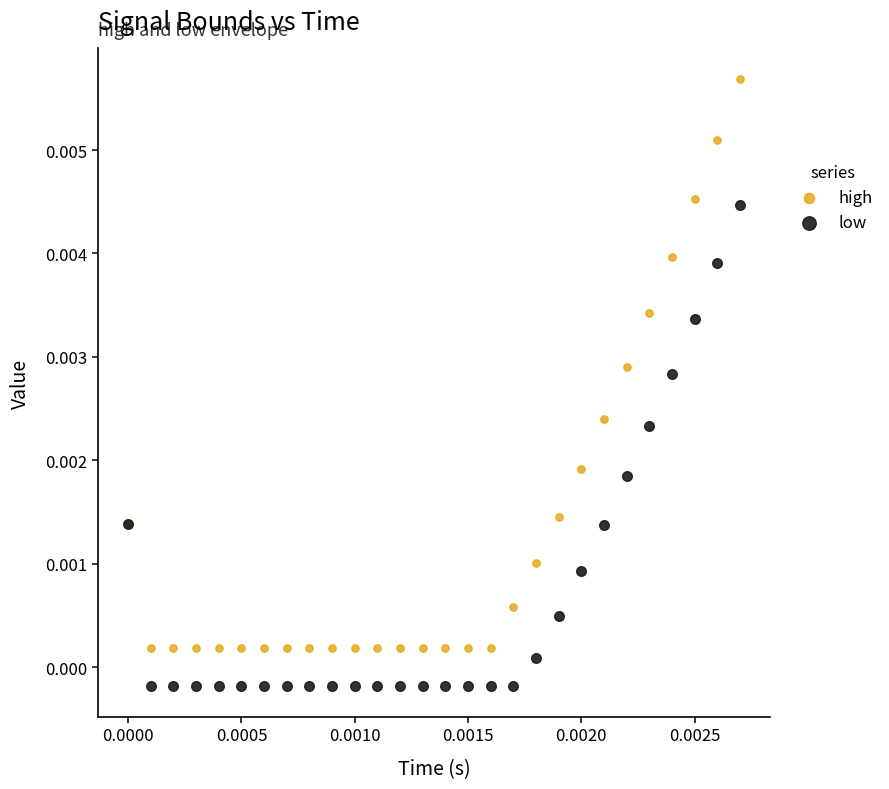

Which series contains the lowest Y value?

low